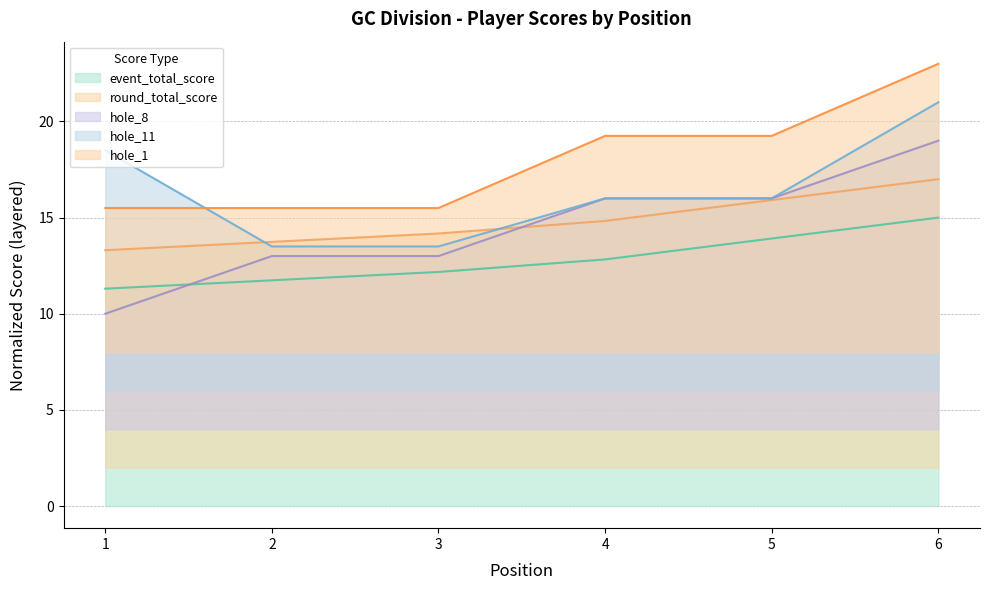

Which series has the widest spread of values?

hole_8